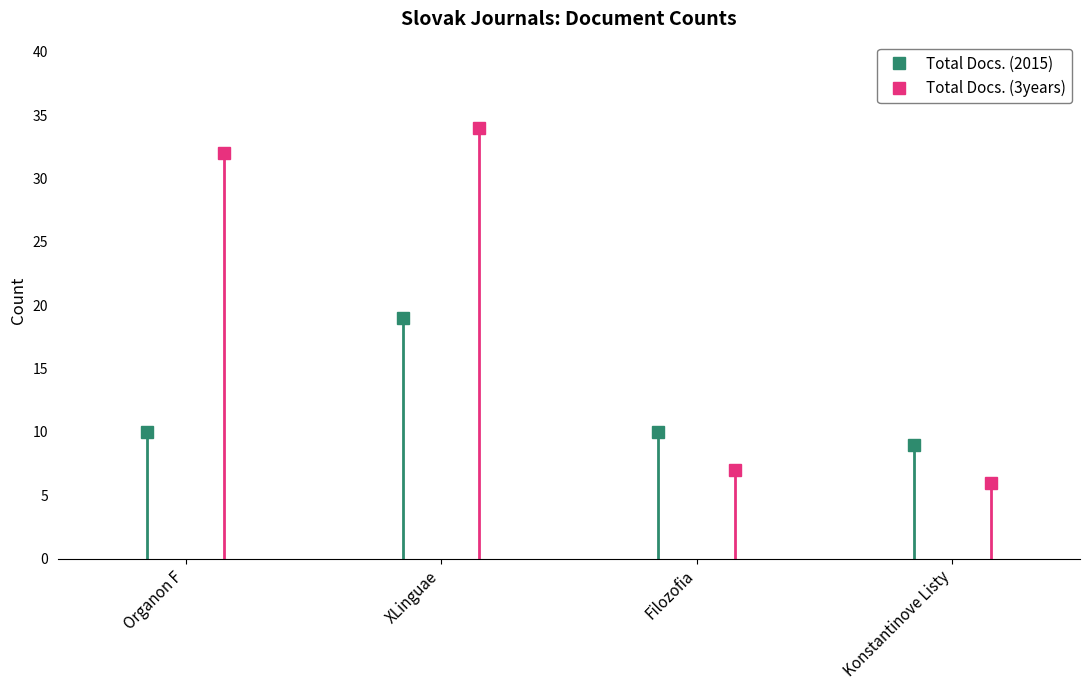

Is the value of Total Docs. (2015) at Konstantinove Listy greater than the value of Total Docs. (3years) at Konstantinove Listy?

Yes